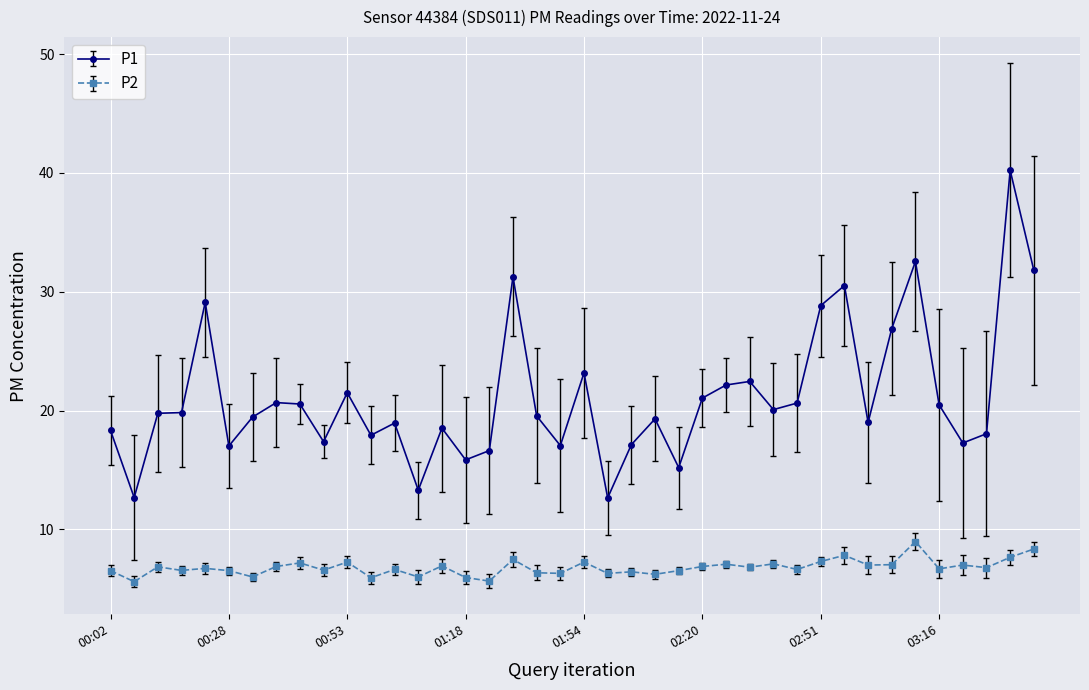

True or false: P1 and P2 cross at least once.

False